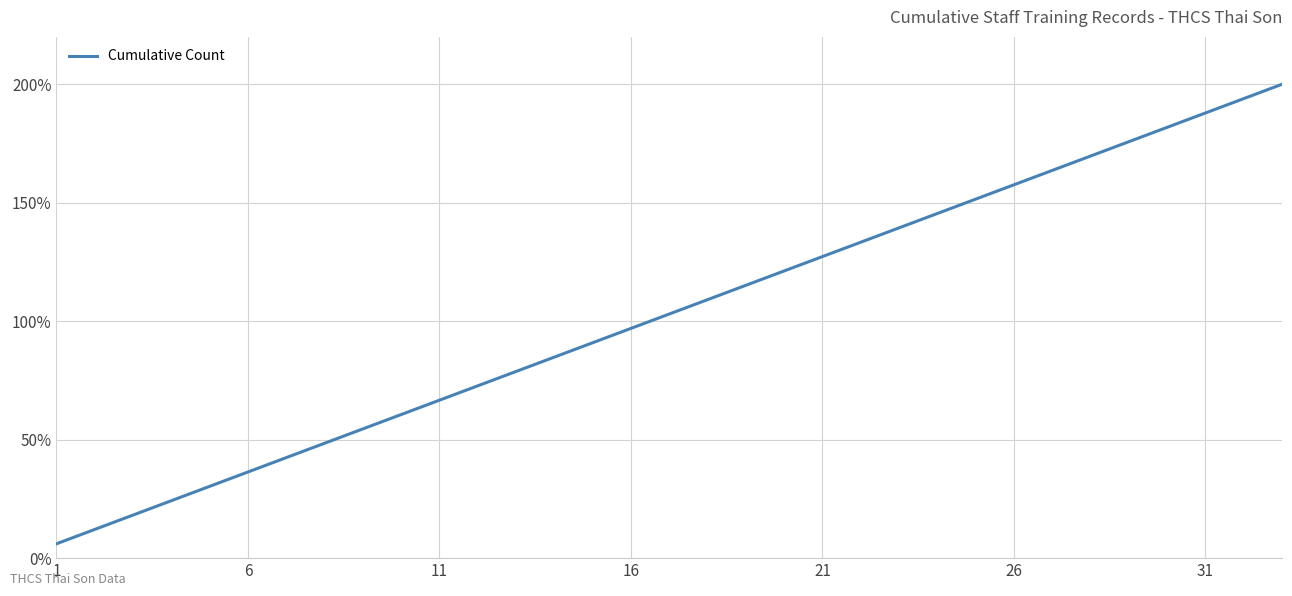

What is the smallest value displayed?

6.1